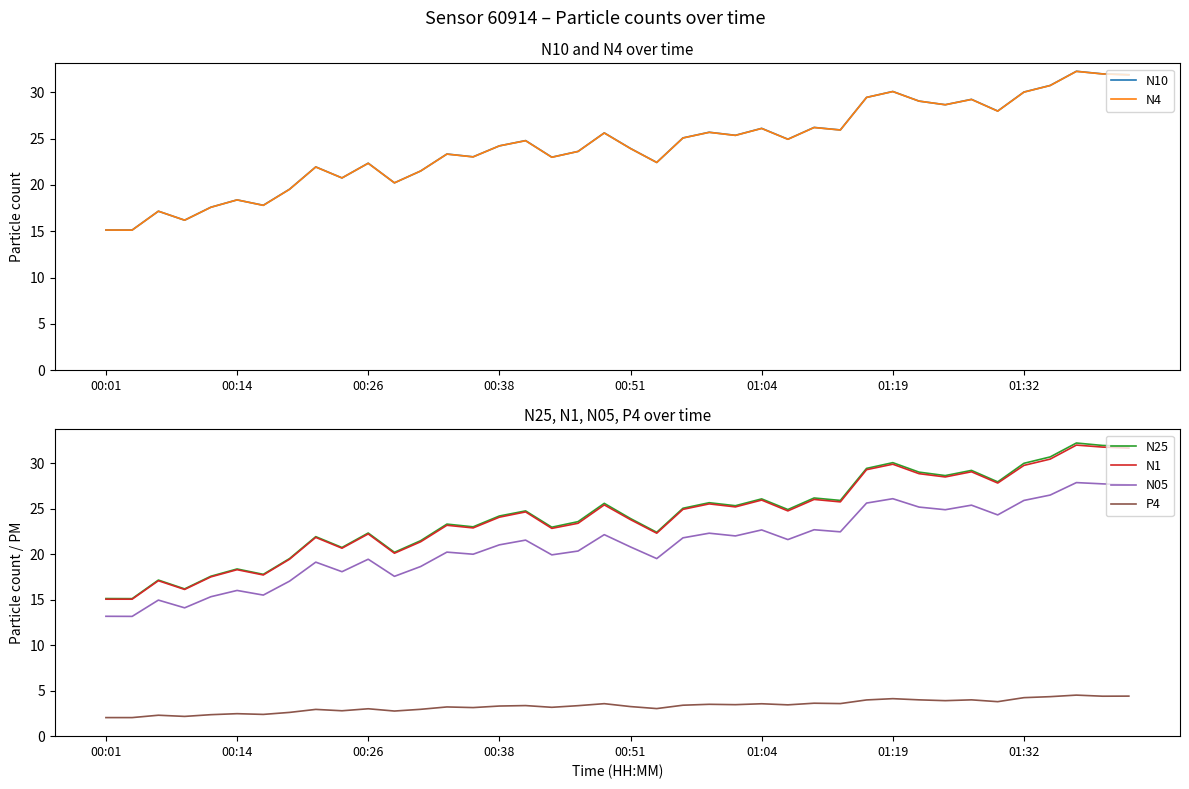

What is the minimum value for N25?

15.1